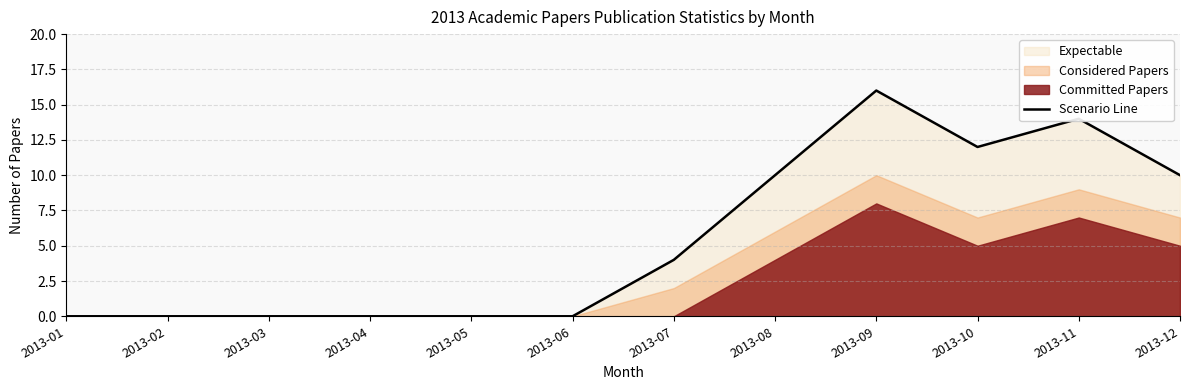

What is the greatest value displayed?

16